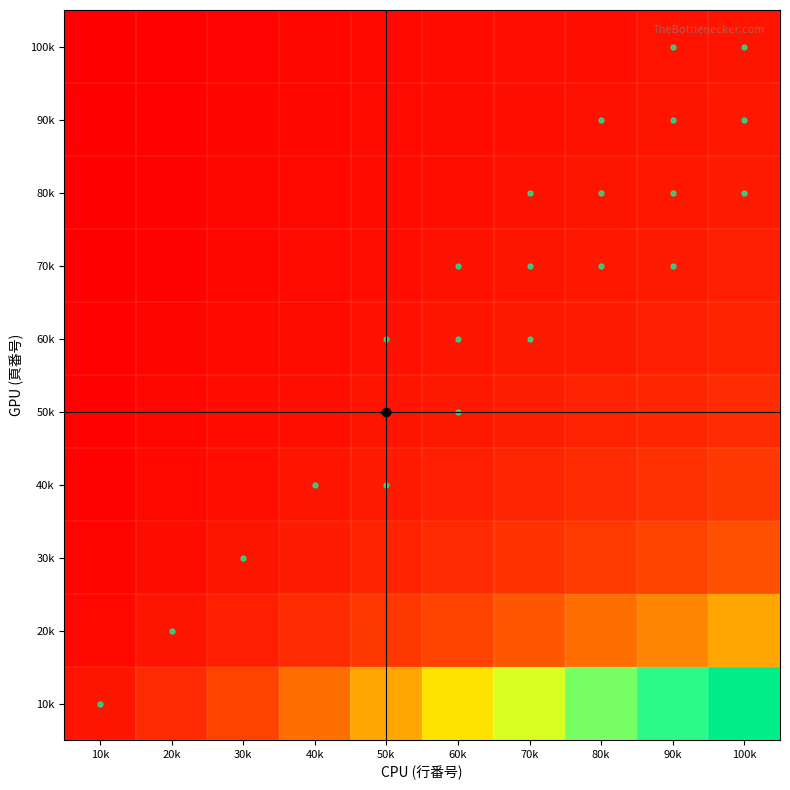

Rank the series by their maximum value, from highest to lowest.

10k, 20k, 30k, 40k, 50k, 60k, 70k, 80k, 90k, 100k